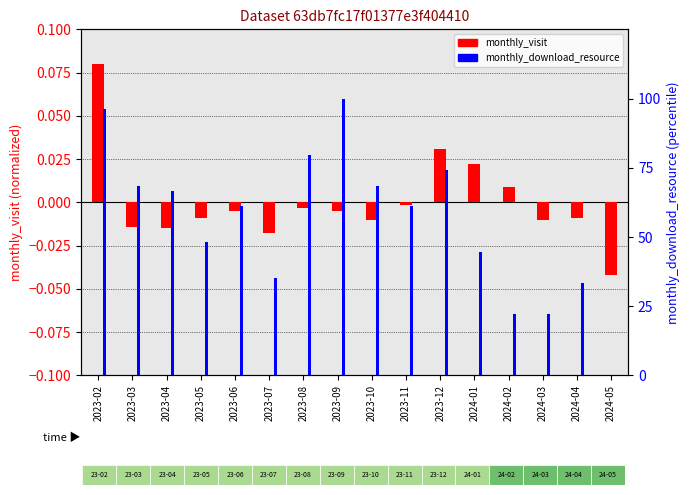

Reading left to right, extract all data points from this chart.

monthly_visit (normalized): 0.1	-0.0	-0.0	-0.0	-0.0	-0.0	-0.0	-0.0	-0.0	-0.0	0.0	0.0	0.0	-0.0	-0.0	-0.0
monthly_download_resource (percentile): 96.3	68.5	66.7	48.1	61.1	35.2	79.6	100.0	68.5	61.1	74.1	44.4	22.2	22.2	33.3	0.0